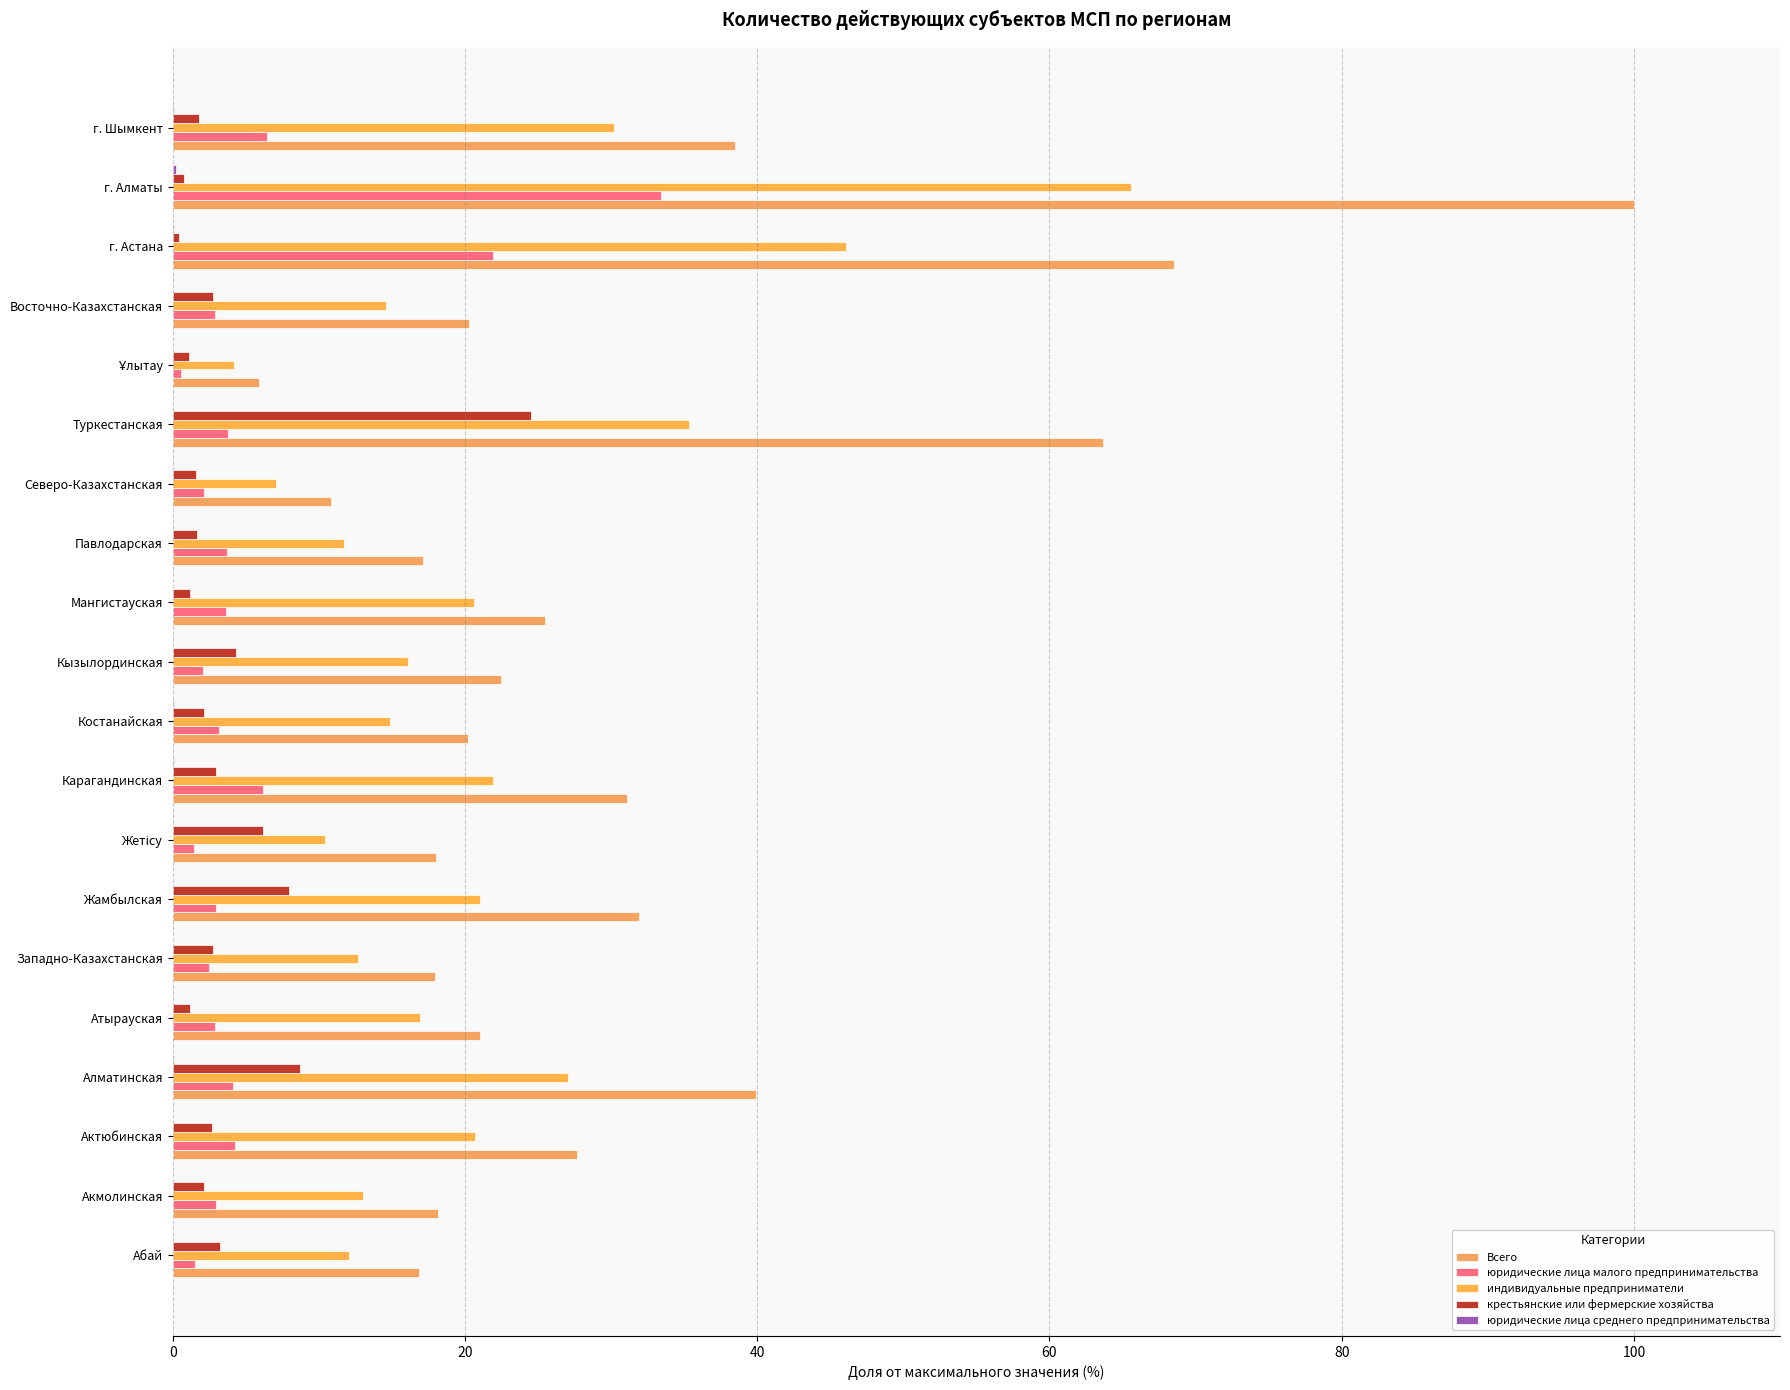

Count the number of categories in the chart.

20